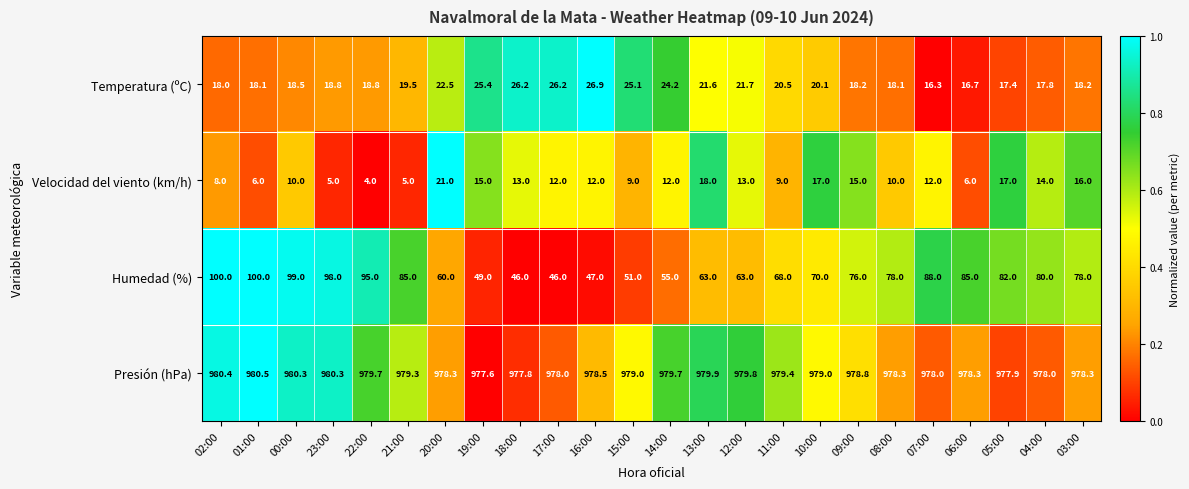

Which label corresponds to the smallest value in the chart?

22:00